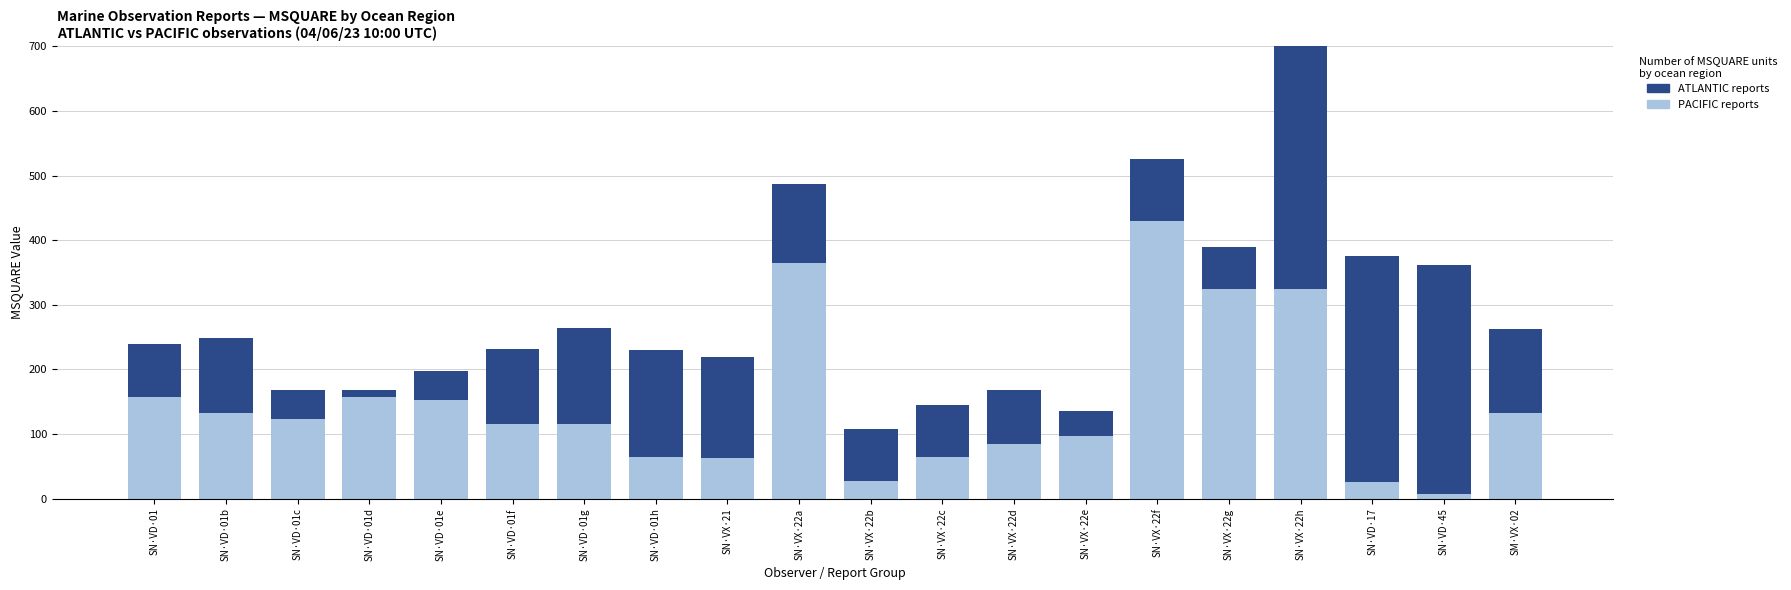

Rank the categories by ATLANTIC (dark blue) value from lowest to highest.

SN·VD·01d, SN·VX·22e, SN·VD·01c, SN·VD·01e, SN·VX·22g, SN·VX·22c, SN·VX·22b, SN·VD·01, SN·VX·22d, SN·VX·22f, SN·VD·01b, SN·VD·01f, SN·VX·22a, SM·VX·02, SN·VD·01g, SN·VX·21, SN·VD·01h, SN·VD·17, SN·VD·45, SN·VX·22h